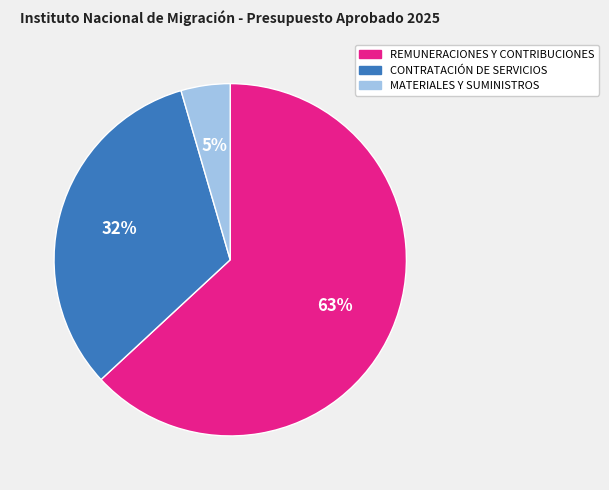

Is there a majority slice in this chart?

Yes